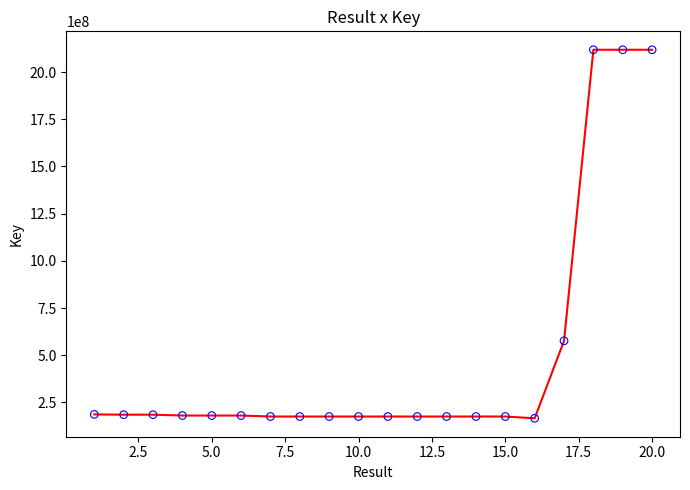

What is the range of Y values (max minus min)?

1951948740